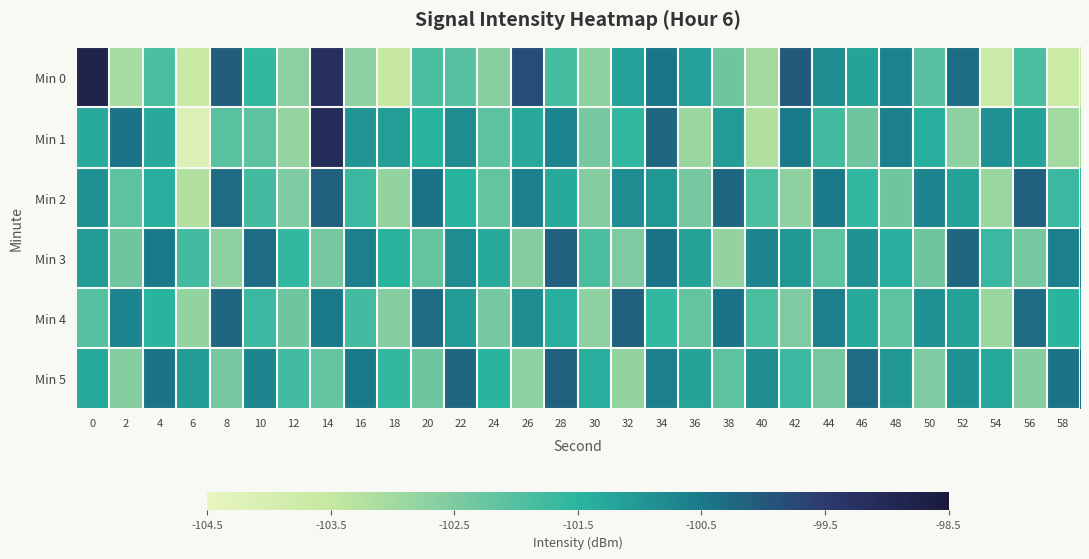

Rank the series by their maximum value, from lowest to highest.

Min 2, Min 3, Min 4, Min 5, Min 1, Min 0